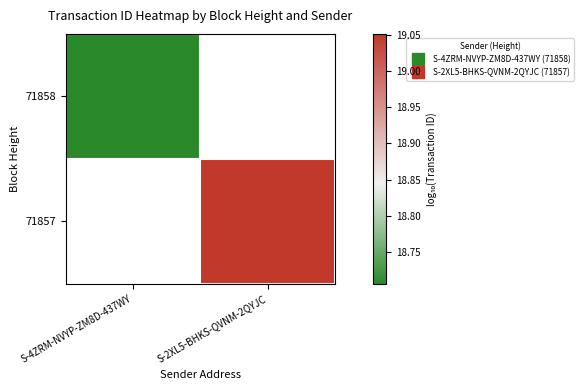

At how many categories does at least one series exceed 18?

2